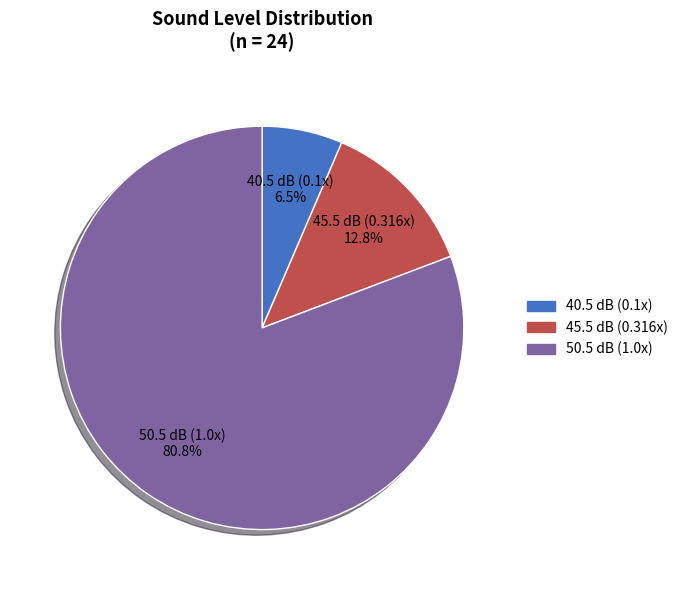

Count the number of slices in the pie.

3